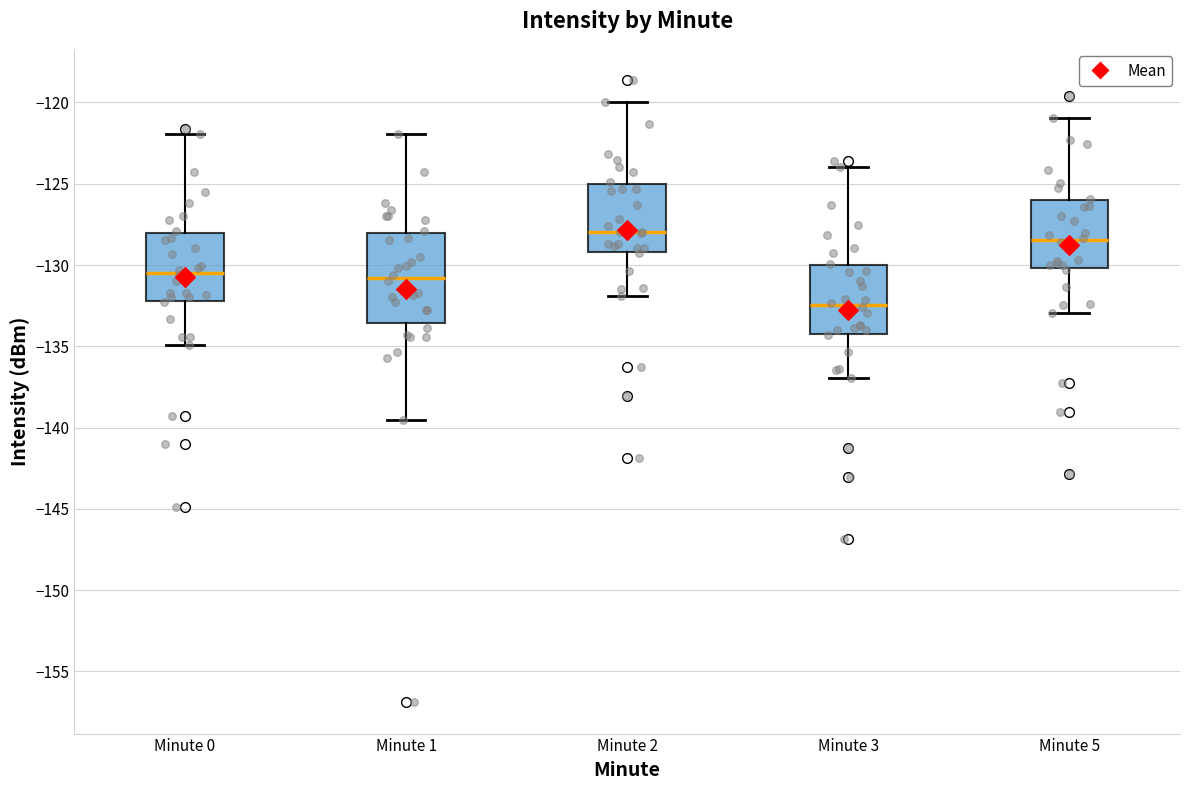

Reading left to right, transcribe this box plot: for each box, give where its median line is, the range the box spans, and where its two whiskers end, as read against the y-axis. The values are not printed on the chart, so give them approximately, as read against the axis.

Minute 0: median -130.5, box -132.0 to -128.0, whiskers -135.0 to -122.0
Minute 1: median -131.0, box -133.5 to -128.0, whiskers -139.5 to -122.0
Minute 2: median -128.0, box -129.0 to -125.0, whiskers -132.0 to -120.0
Minute 3: median -132.5, box -134.0 to -130.0, whiskers -137.0 to -124.0
Minute 5: median -128.5, box -130.0 to -126.0, whiskers -133.0 to -121.0